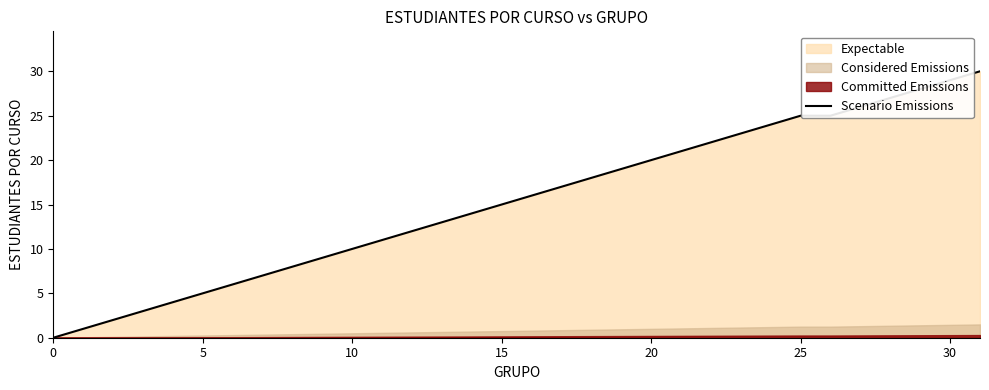

What is the label of the 9th point from the left?

8